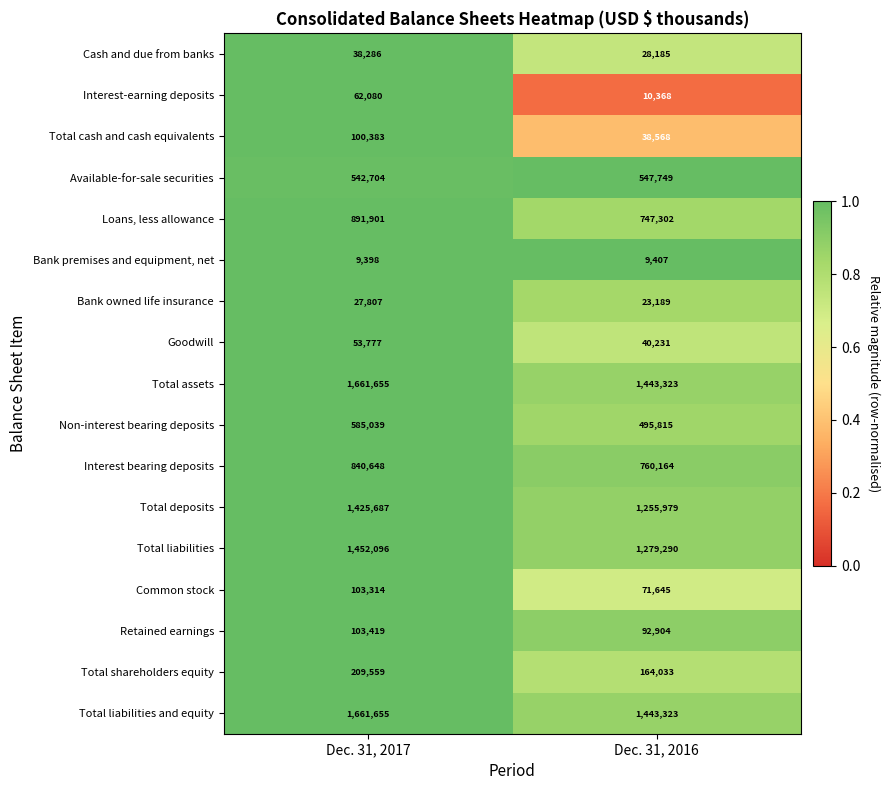

What is the greatest value displayed?

1661655